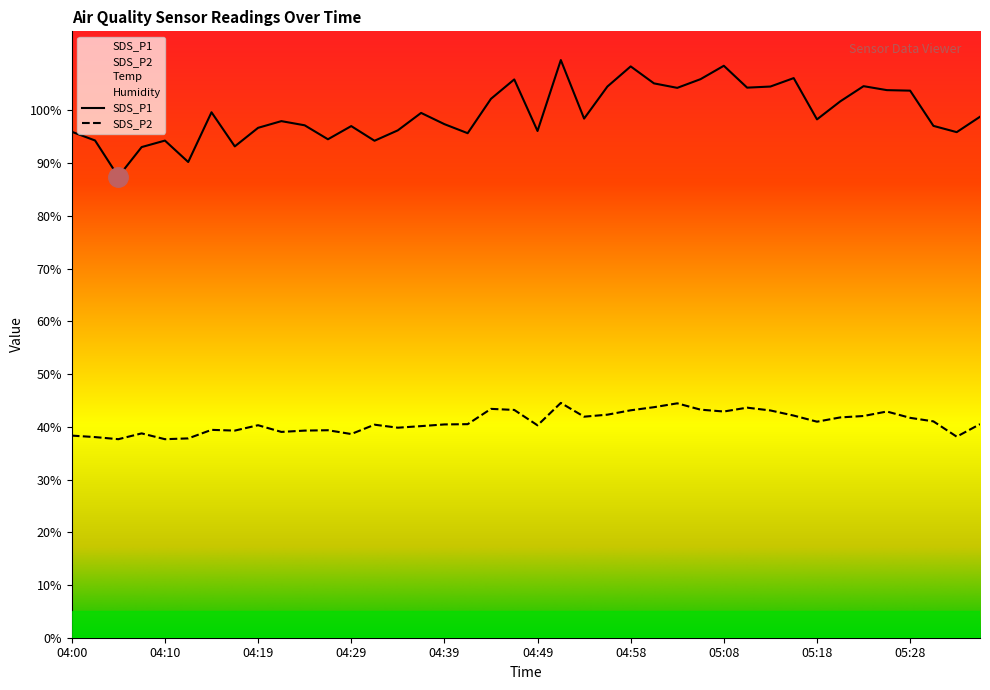

Which has a higher value, 04:22 or 04:44?

04:44